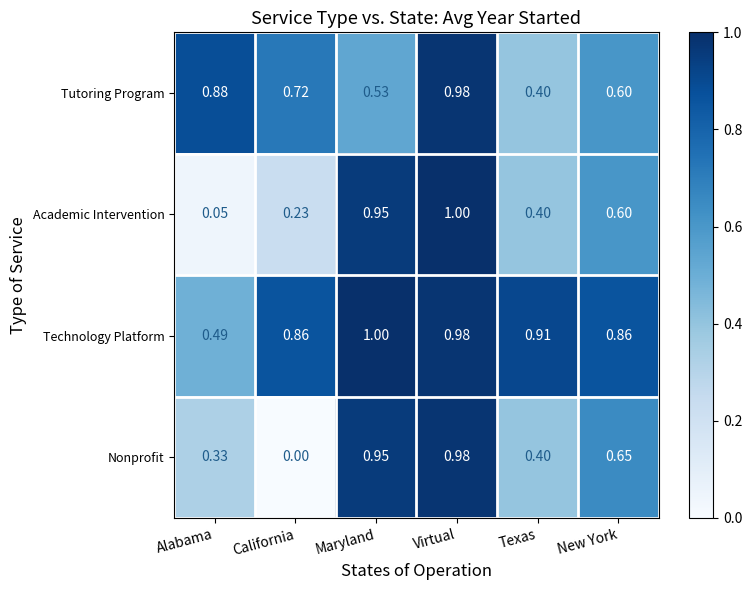

Which series has the largest total across all categories?

Technology Platform